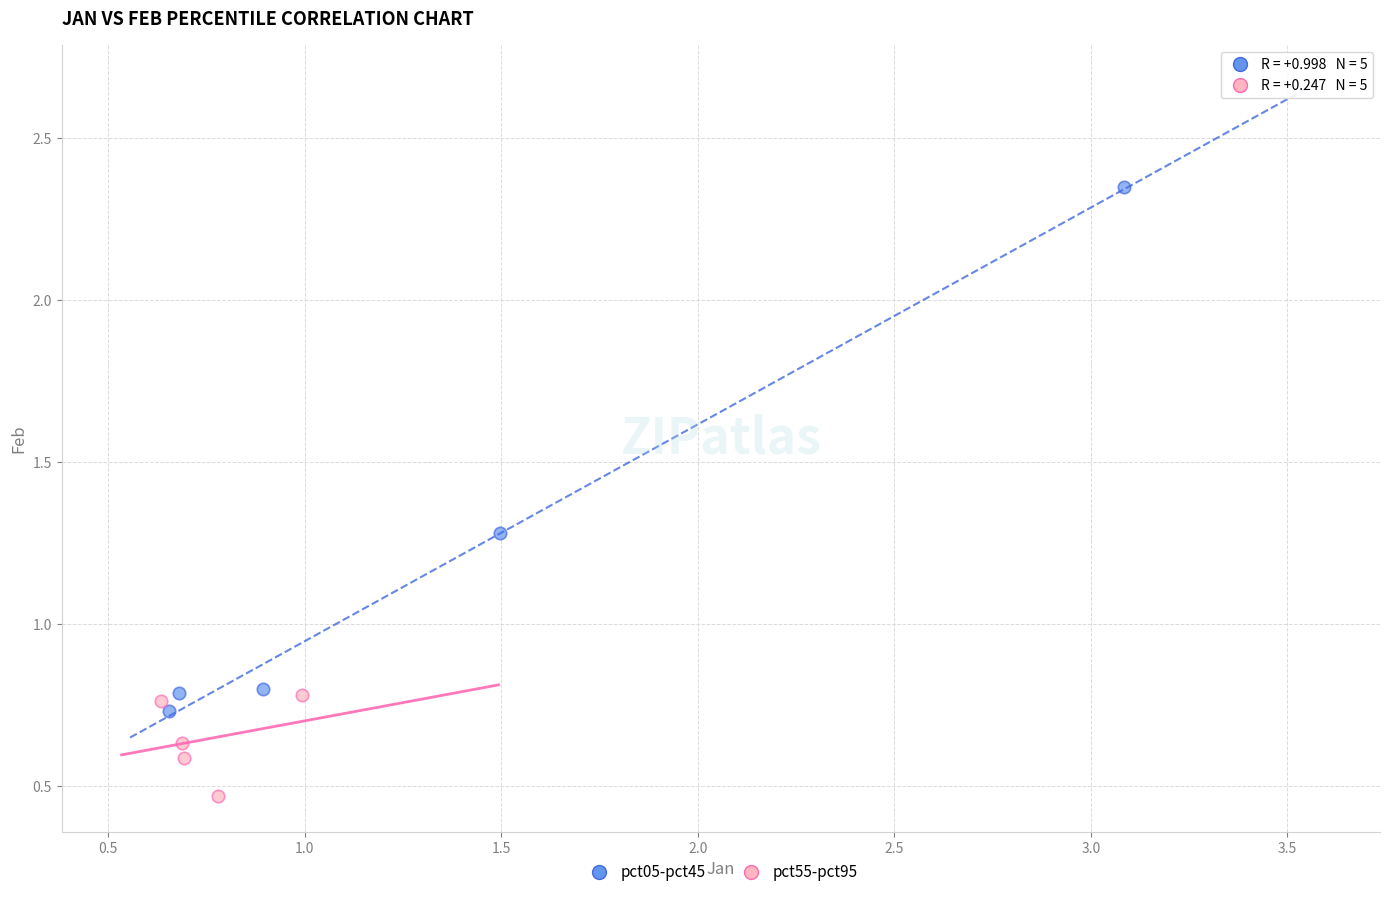

What are all the series names shown in the legend?

pct05-pct45, pct55-pct95